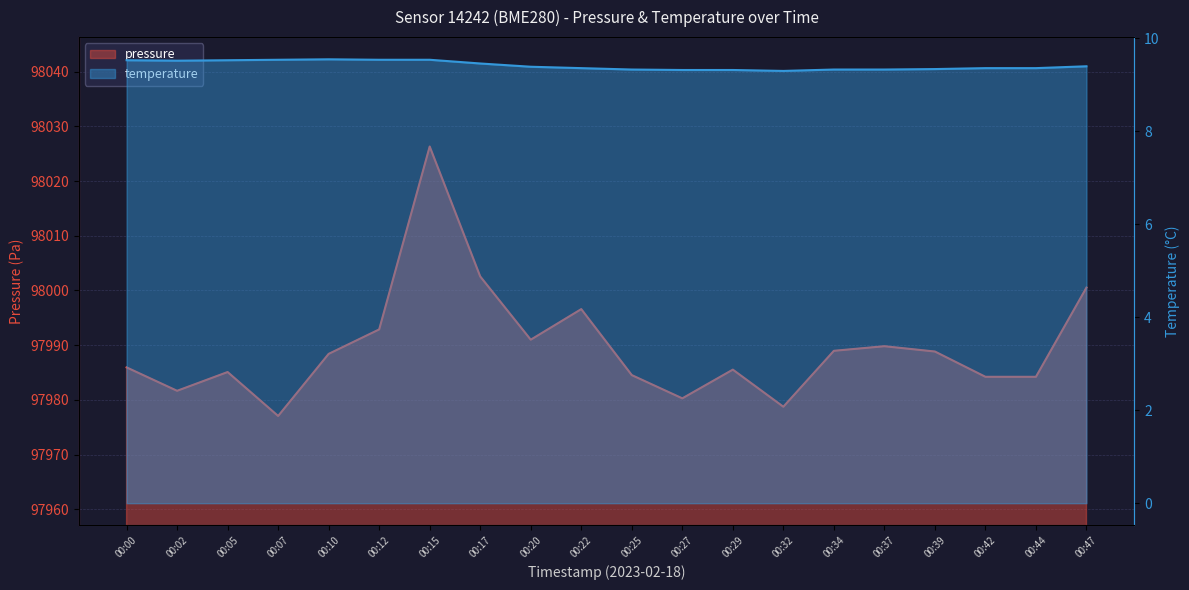

Rank the series by their maximum value, from lowest to highest.

temperature, pressure